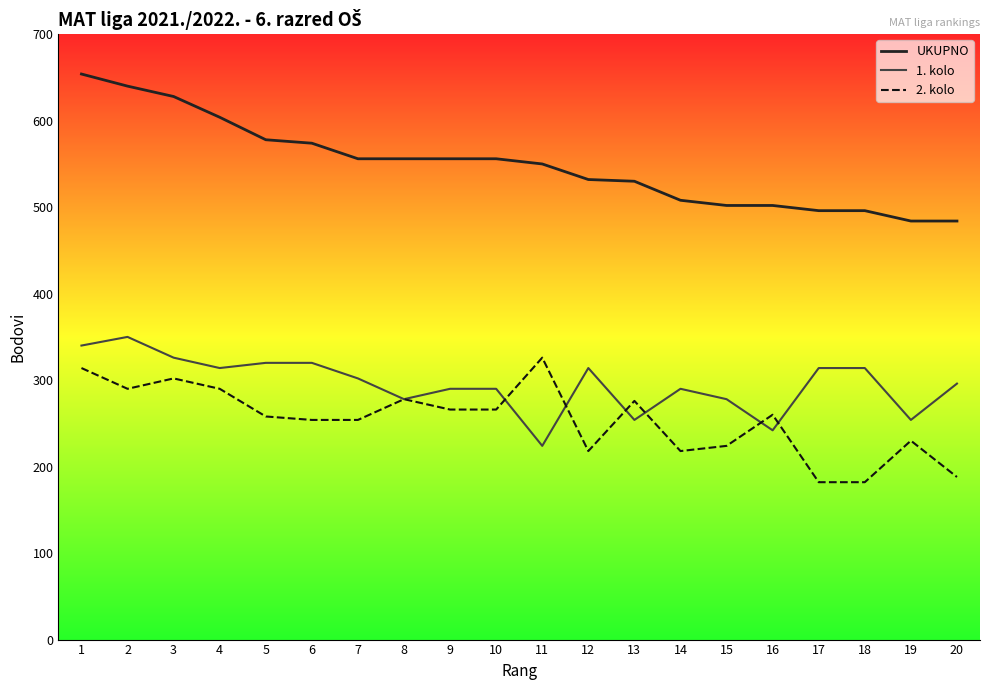

What is the total value across all series at 18?

992